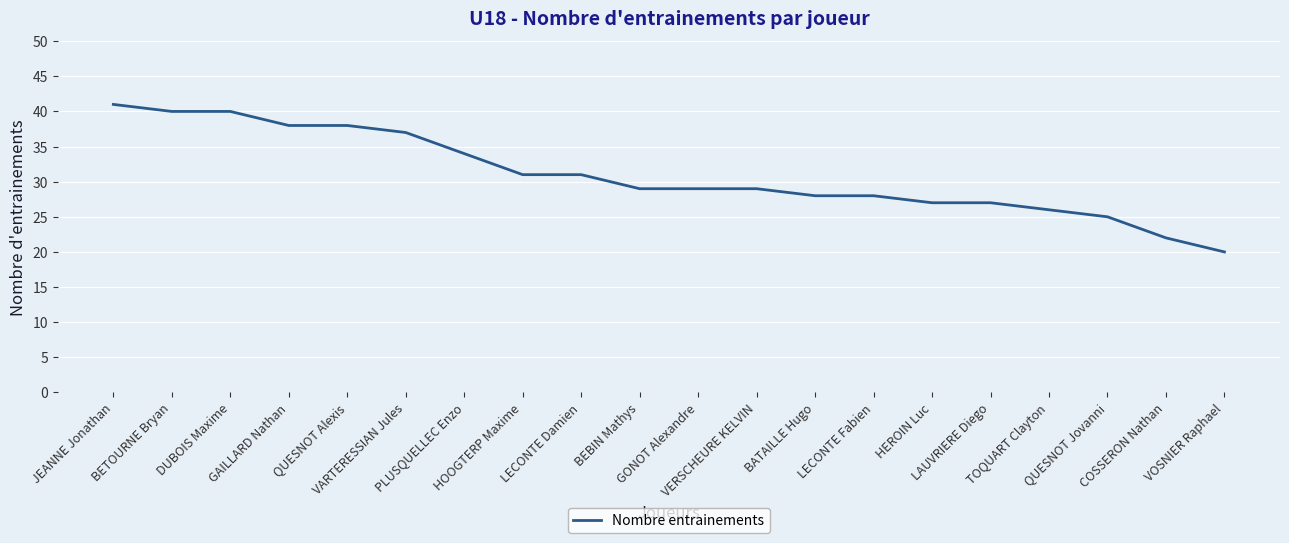

Approximately how many times larger is the value at JEANNE Jonathan compared to PLUSQUELLEC Enzo?

1.2